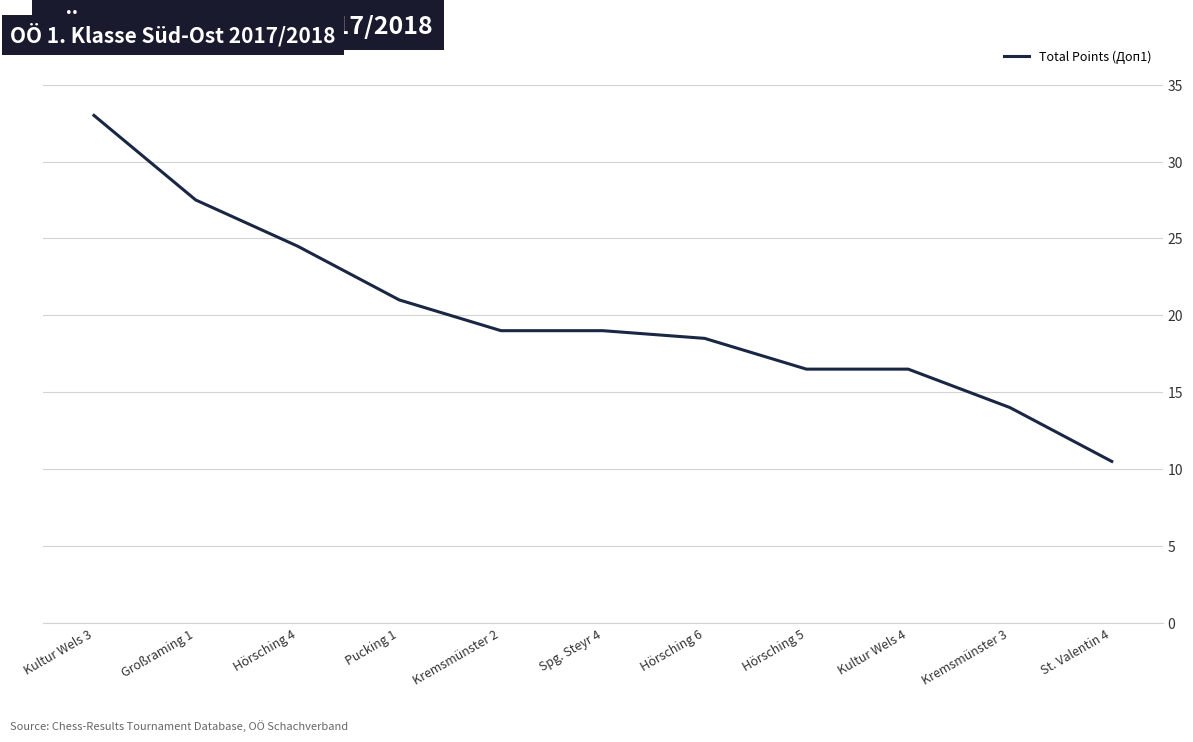

Reading left to right, extract all data points from this chart.

Kultur Wels 3=33.0	Großraming 1=27.5	Hörsching 4=24.5	Pucking 1=21.0	Kremsmünster 2=19.0	Spg. Steyr 4=19.0	Hörsching 6=18.5	Hörsching 5=16.5	Kultur Wels 4=16.5	Kremsmünster 3=14.0	St. Valentin 4=10.5